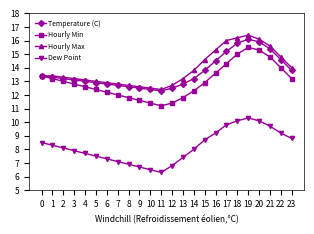

Is the value of Hourly Min at 22 greater than the value of Dew Point at 18?

Yes